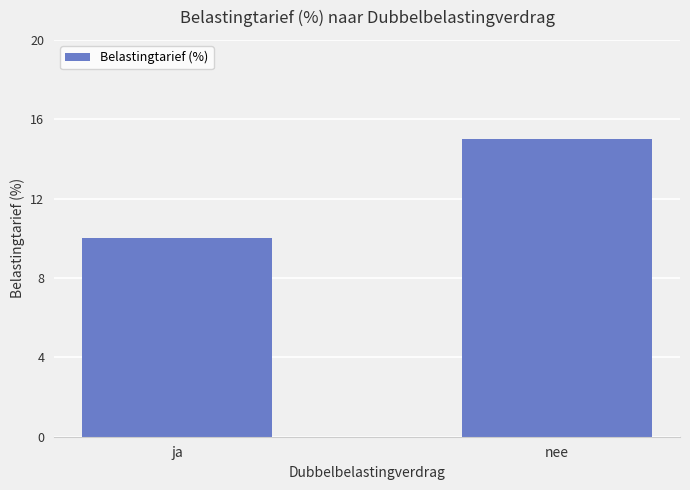

Where is the data nearest to the value 12?

ja